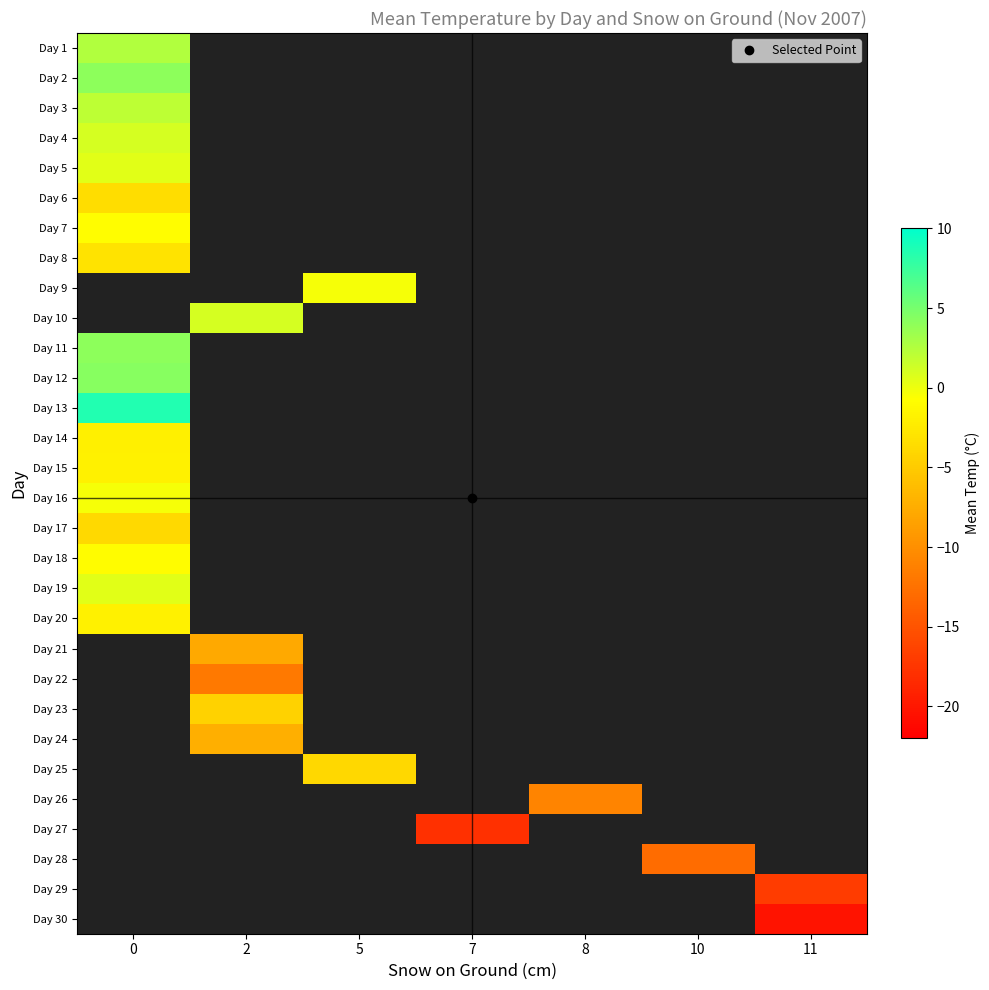

Which has a higher value, 10 or 5?

5